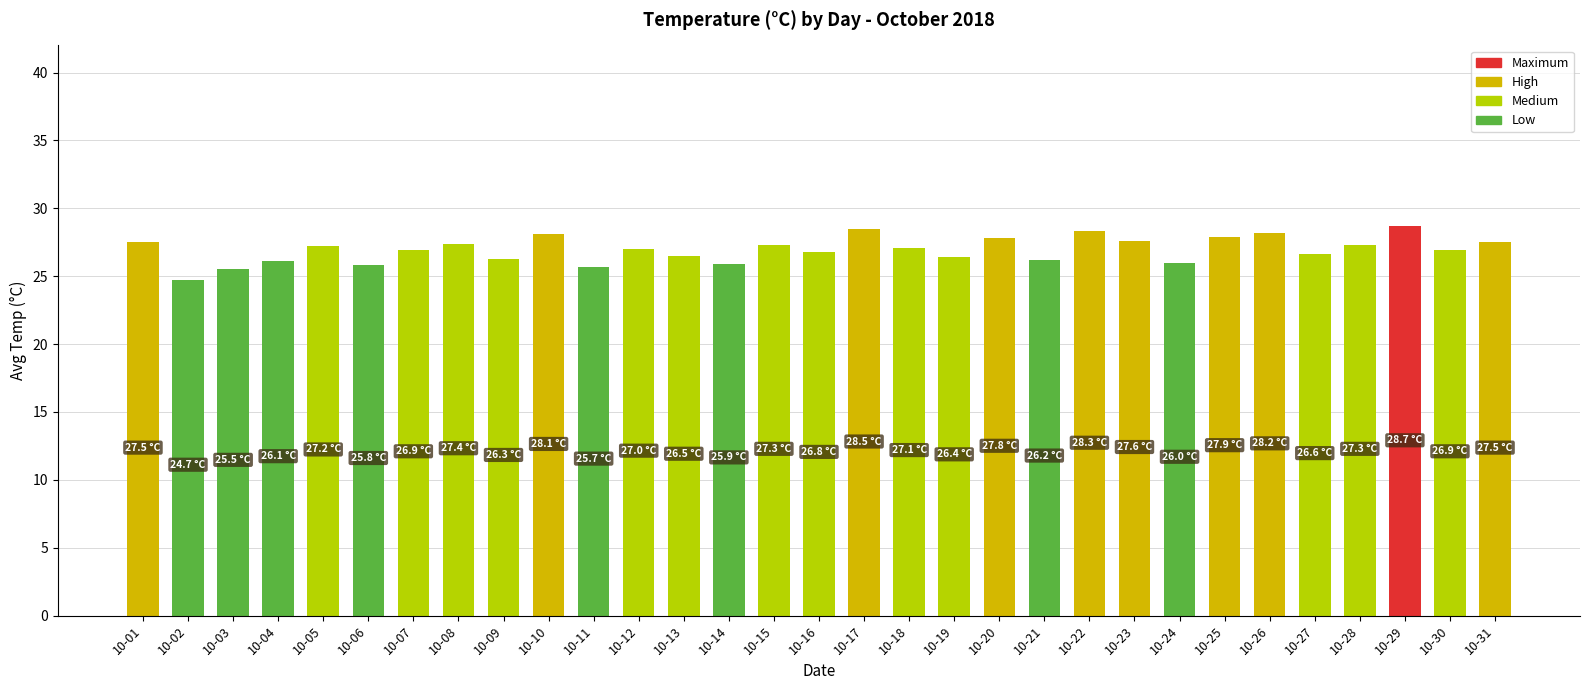

Are the bars grouped side by side (vs. stacked)?

No